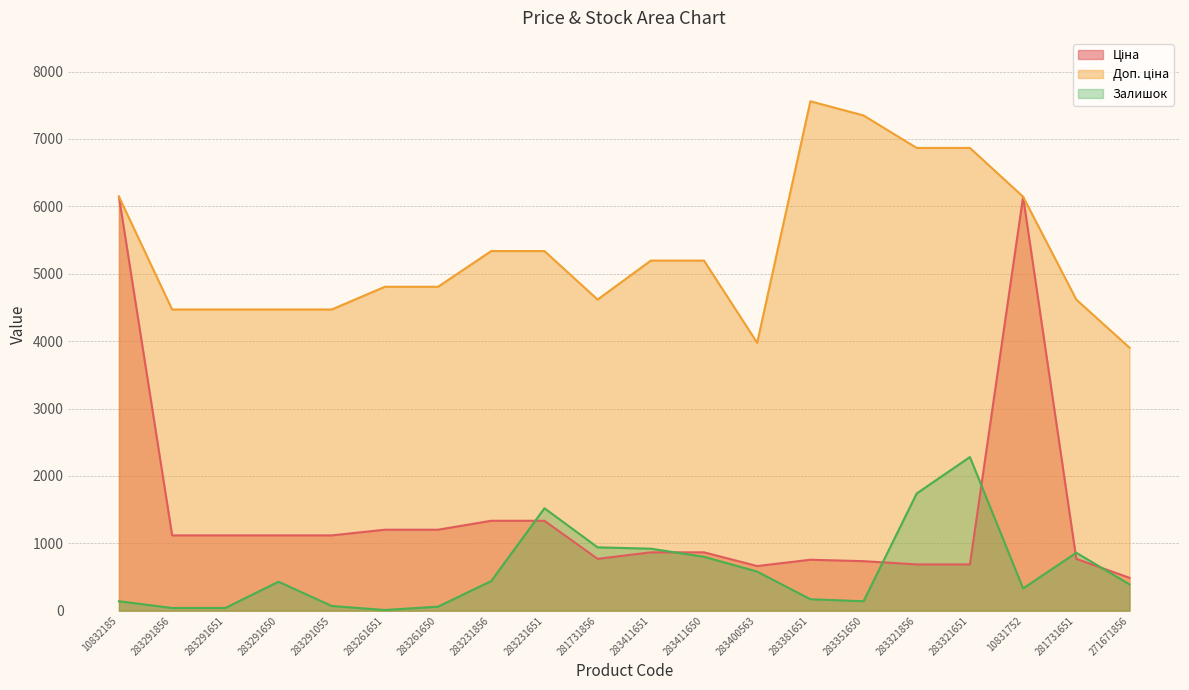

At how many categories does at least one series exceed 7100?

2